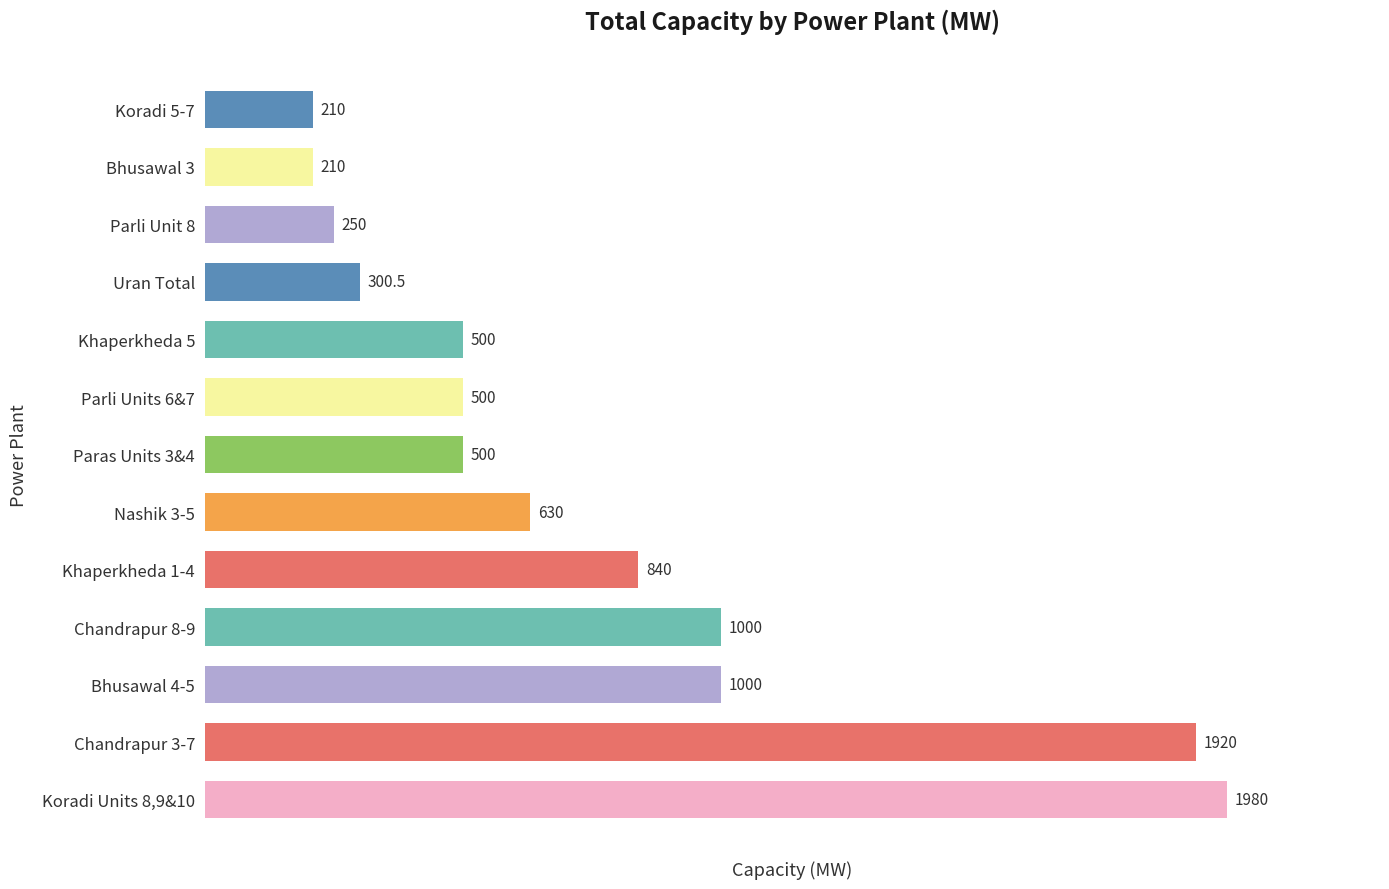

Are the bars horizontal?

Yes